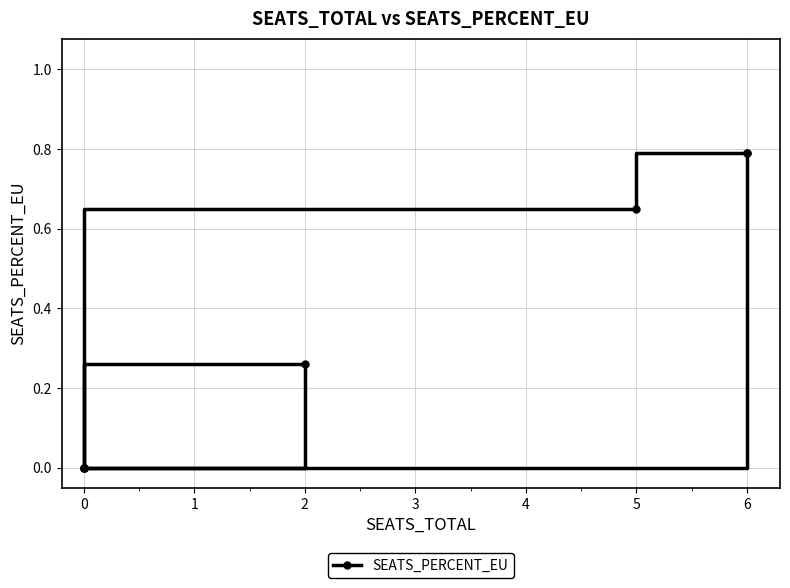

Does the chart have visible grid lines?

Yes